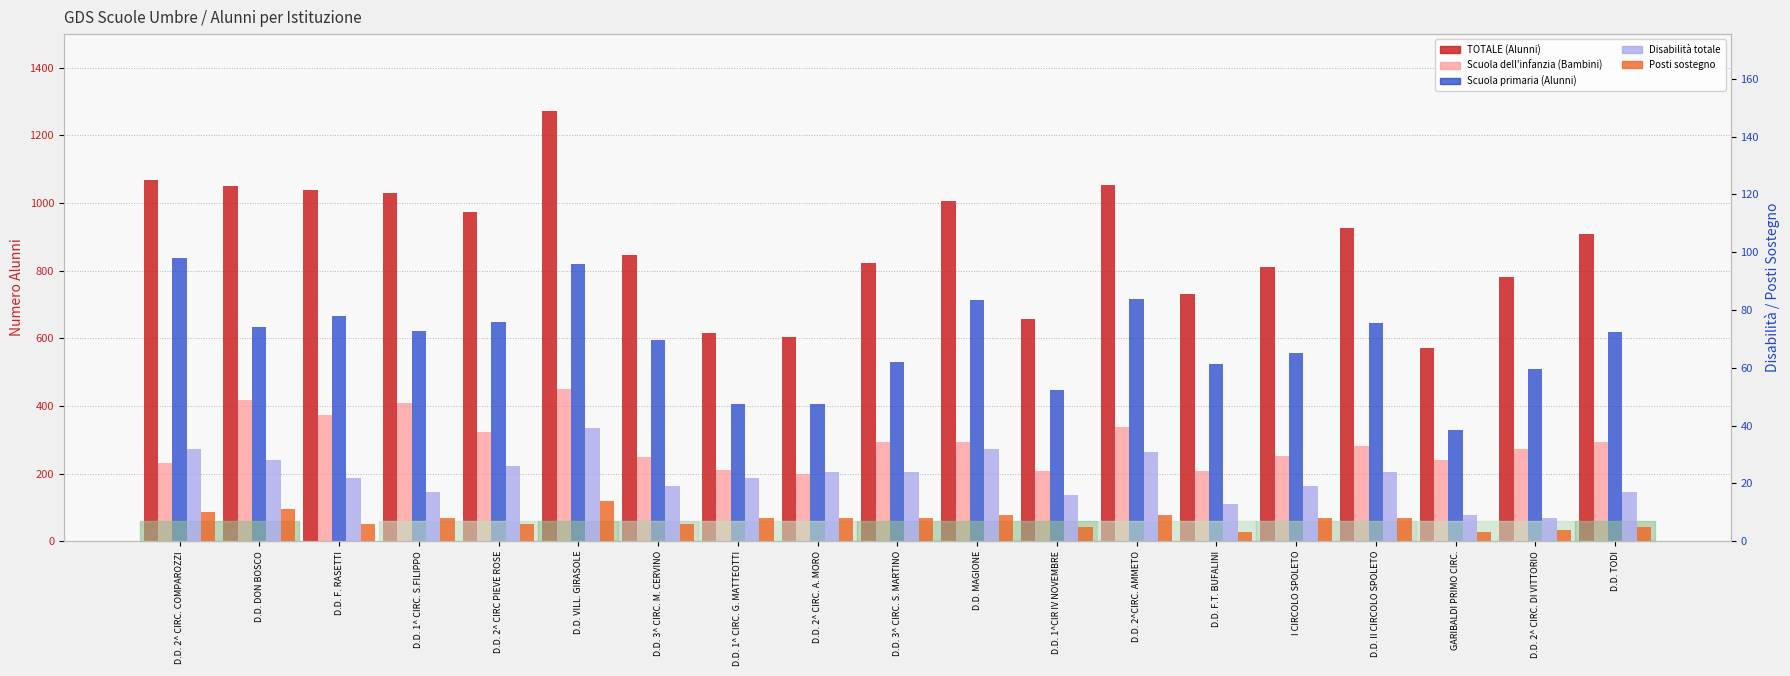

How many groups of bars are there?

19